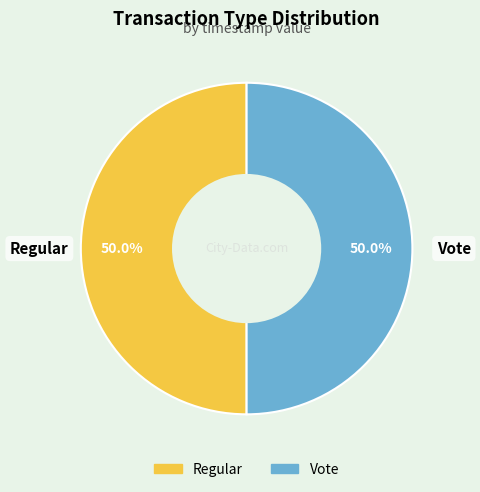

What percentage do Regular and Vote together represent?

100.0%